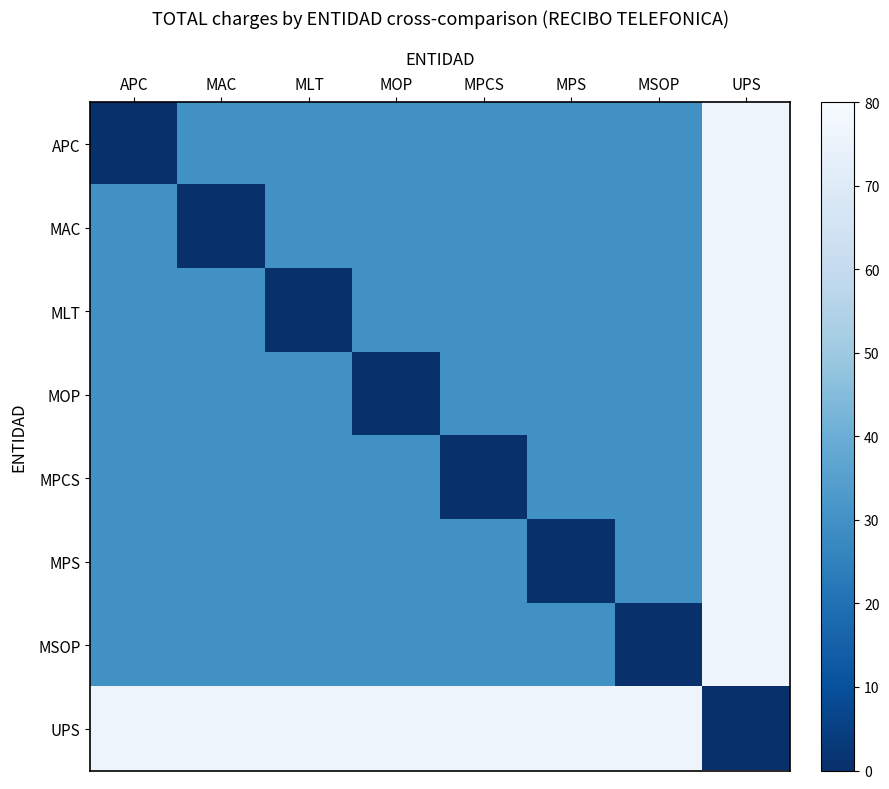

Reading left to right, what are all the values shown in this chart?

APC: APC=0.0	MAC=29.9	MLT=29.9	MOP=29.9	MPCS=29.9	MPS=29.9	MSOP=29.9	UPS=76.2
MAC: APC=29.9	MAC=0.0	MLT=29.9	MOP=29.9	MPCS=29.9	MPS=29.9	MSOP=29.9	UPS=76.2
MLT: APC=29.9	MAC=29.9	MLT=0.0	MOP=29.9	MPCS=29.9	MPS=29.9	MSOP=29.9	UPS=76.2
MOP: APC=29.9	MAC=29.9	MLT=29.9	MOP=0.0	MPCS=29.9	MPS=29.9	MSOP=29.9	UPS=76.2
MPCS: APC=29.9	MAC=29.9	MLT=29.9	MOP=29.9	MPCS=0.0	MPS=29.9	MSOP=29.9	UPS=76.2
MPS: APC=29.9	MAC=29.9	MLT=29.9	MOP=29.9	MPCS=29.9	MPS=0.0	MSOP=29.9	UPS=76.2
MSOP: APC=29.9	MAC=29.9	MLT=29.9	MOP=29.9	MPCS=29.9	MPS=29.9	MSOP=0.0	UPS=76.2
UPS: APC=76.2	MAC=76.2	MLT=76.2	MOP=76.2	MPCS=76.2	MPS=76.2	MSOP=76.2	UPS=0.0